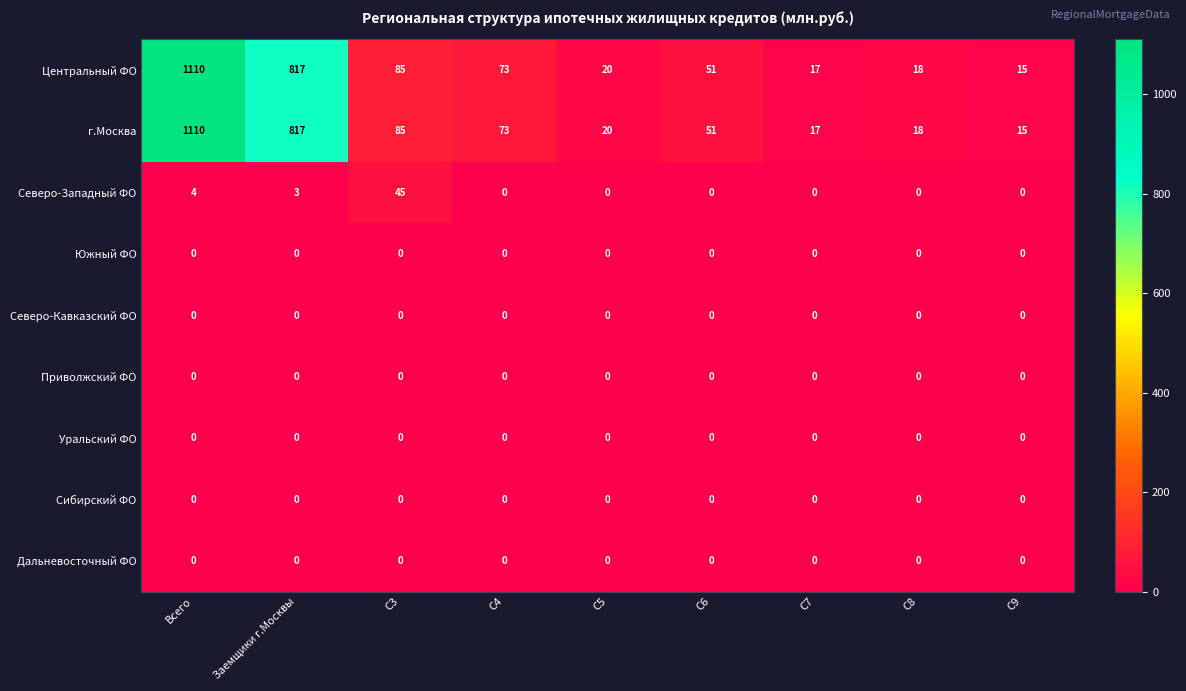

Which category has the highest value across all series?

Всего